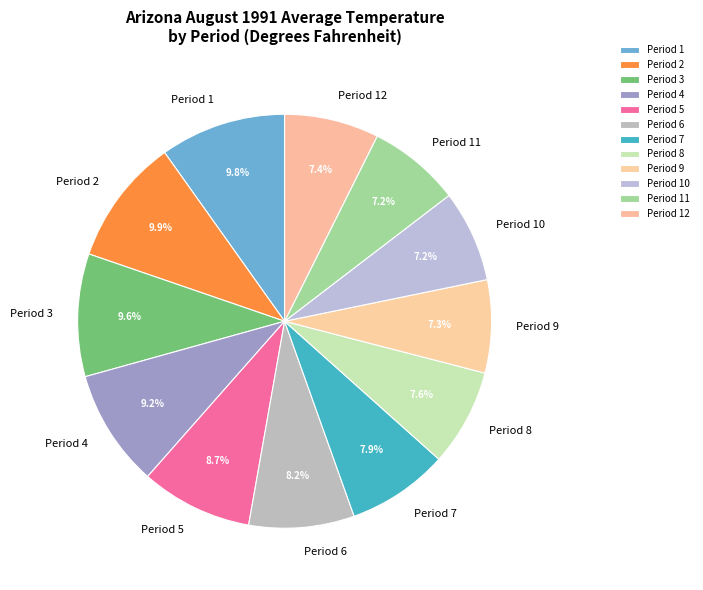

Do Period 9 and Period 1 together represent more than half of the pie?

No